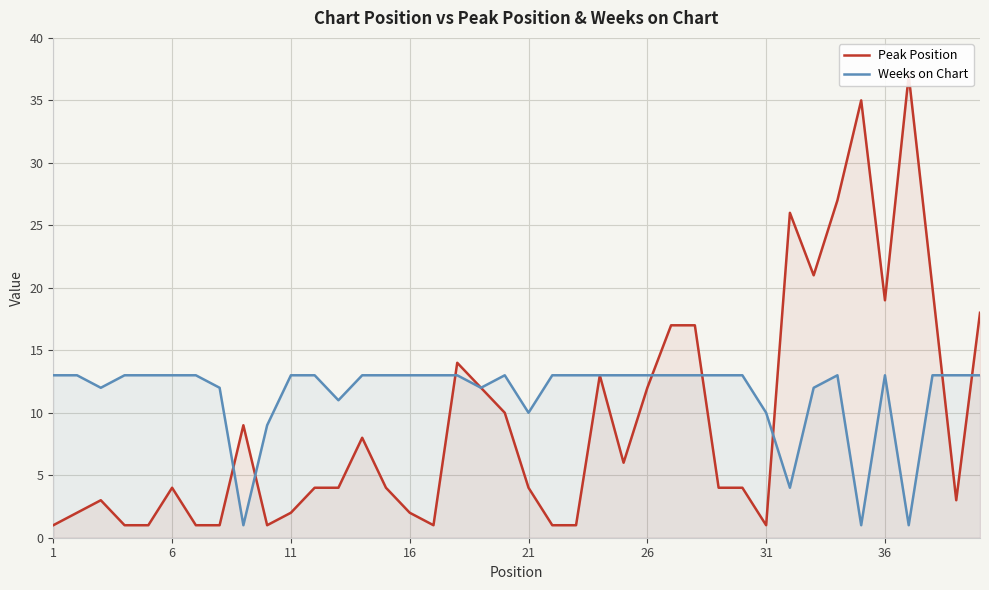

Reading right to left, transcribe all the data shown in this chart.

Peak Position: 18	3	20	37	19	35	27	21	26	1	4	4	17	17	12	6	13	1	1	4	10	12	14	1	2	4	8	4	4	2	1	9	1	1	4	1	1	3	2	1
Weeks on Chart: 13	13	13	1	13	1	13	12	4	10	13	13	13	13	13	13	13	13	13	10	13	12	13	13	13	13	13	11	13	13	9	1	12	13	13	13	13	12	13	13